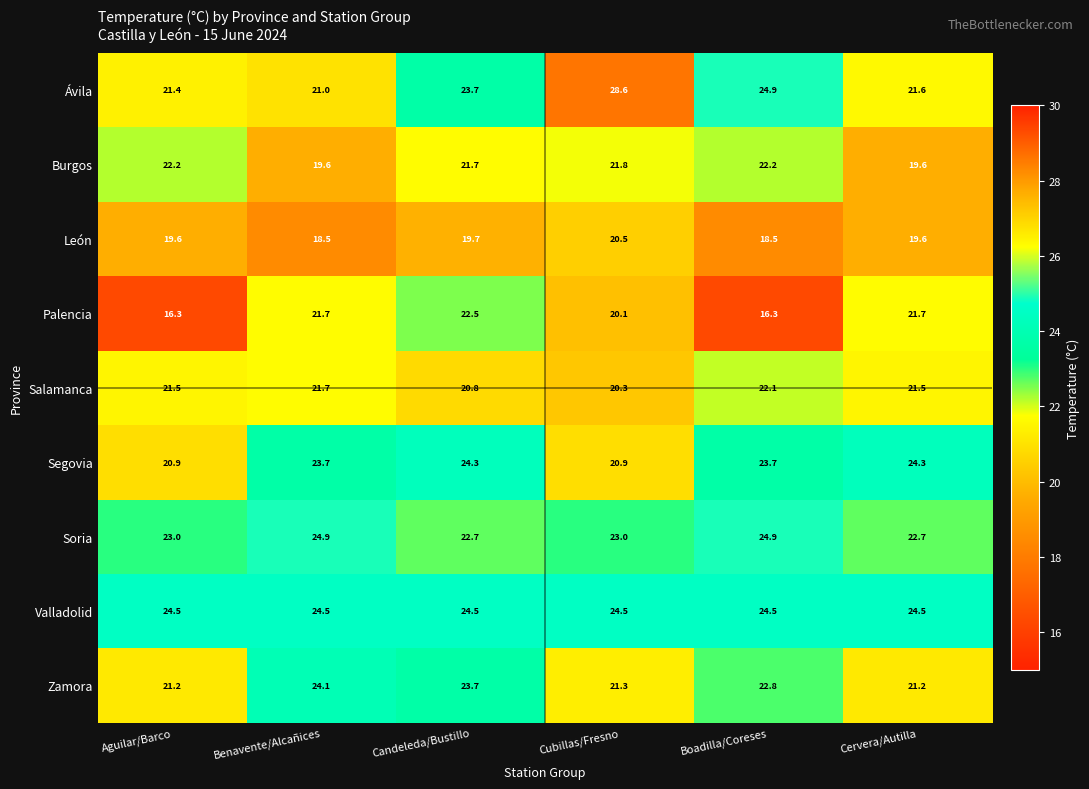

At which category is the sum across all series the highest?

Candeleda/Bustillo